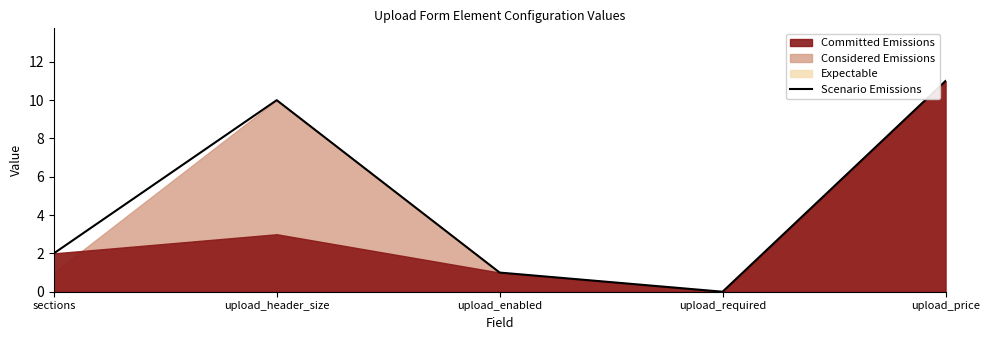

What position from the left is upload_price?

5